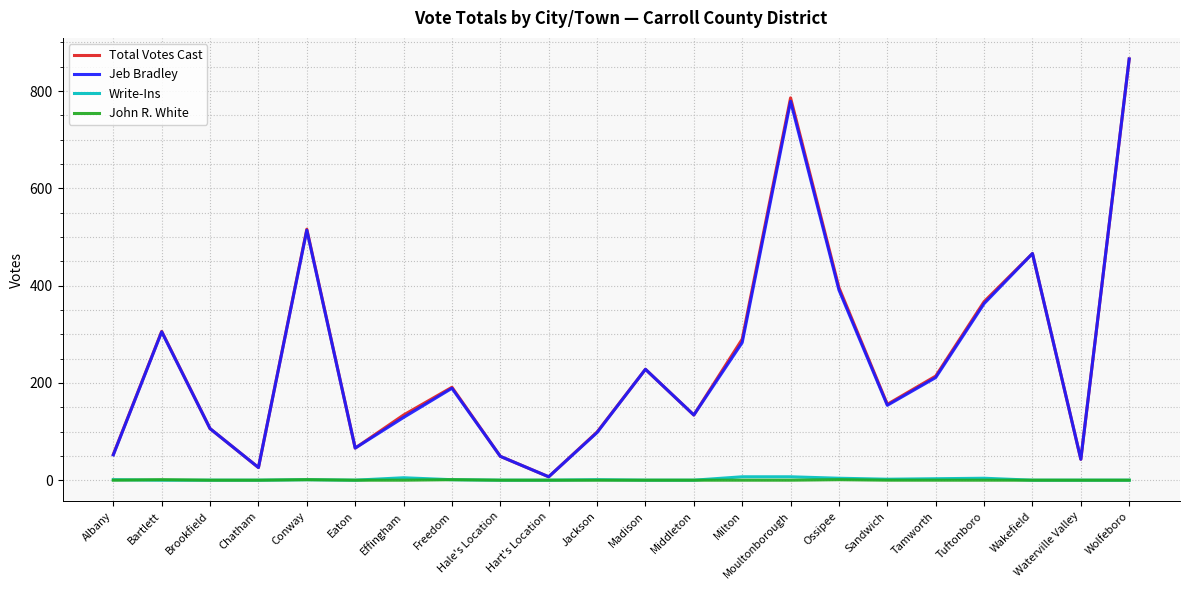

What is the spread (max minus min) of values at Middleton?

134